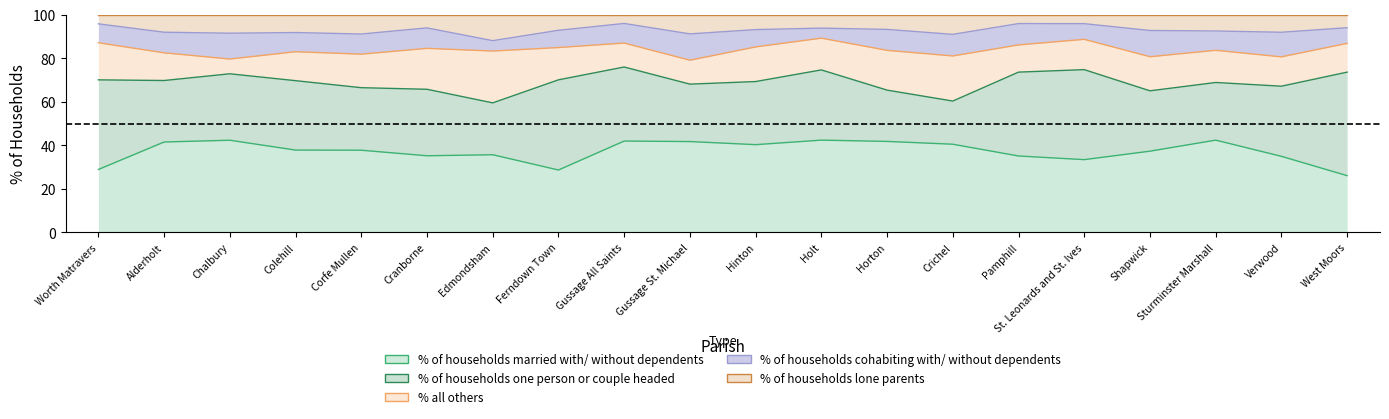

At which label is % of households one person or couple headed closest to 33?

Holt